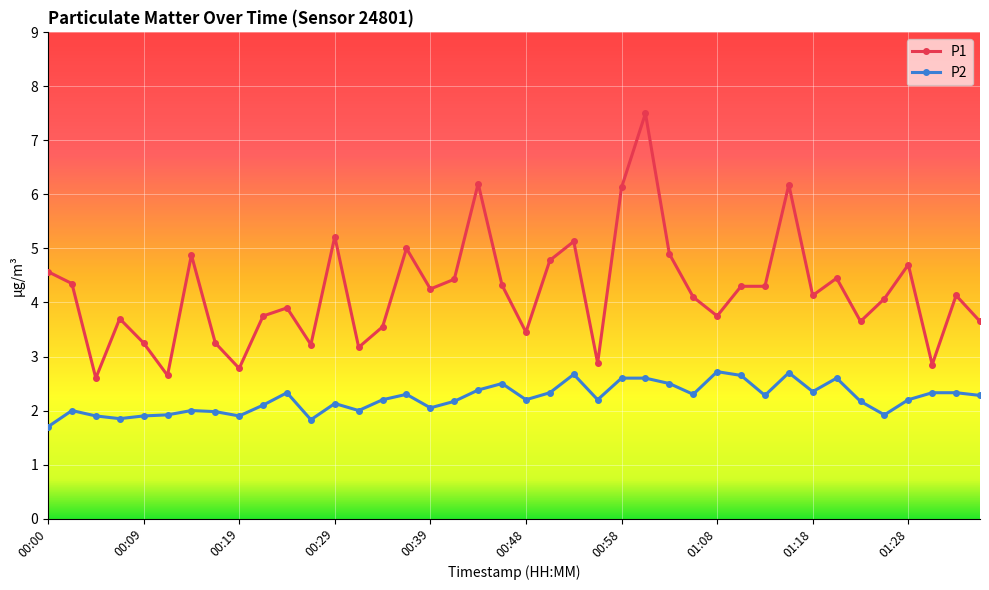

Which series has the largest range (max minus min)?

P1